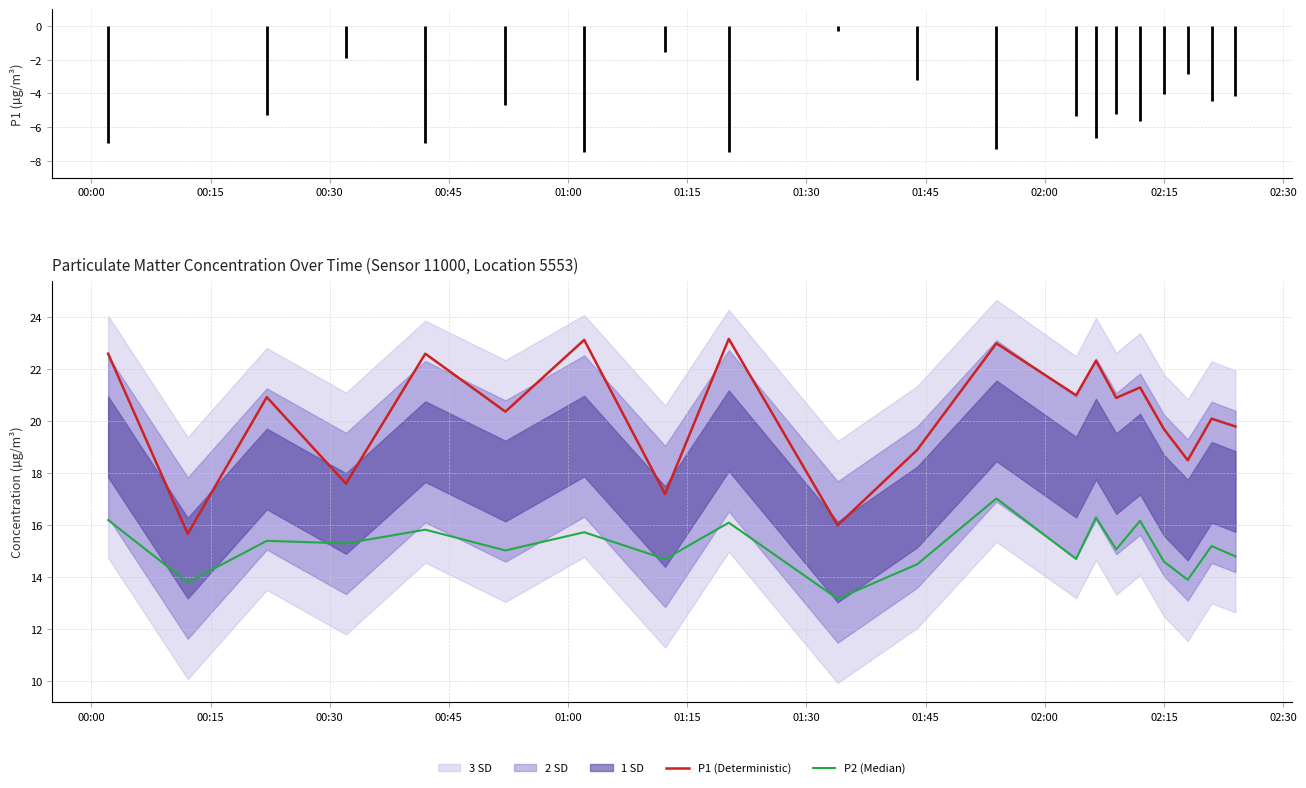

What is the difference between the maximum and minimum values in the P2 (Median) series?

3.9